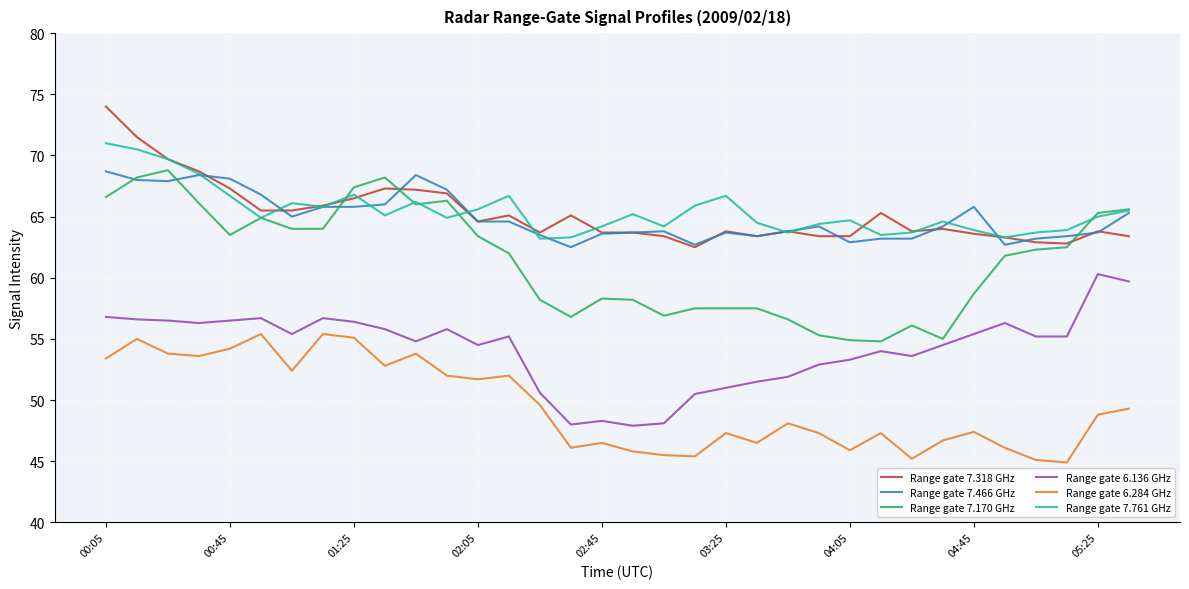

True or false: Range gate 7.466 GHz and Range gate 6.284 GHz cross at least once.

False